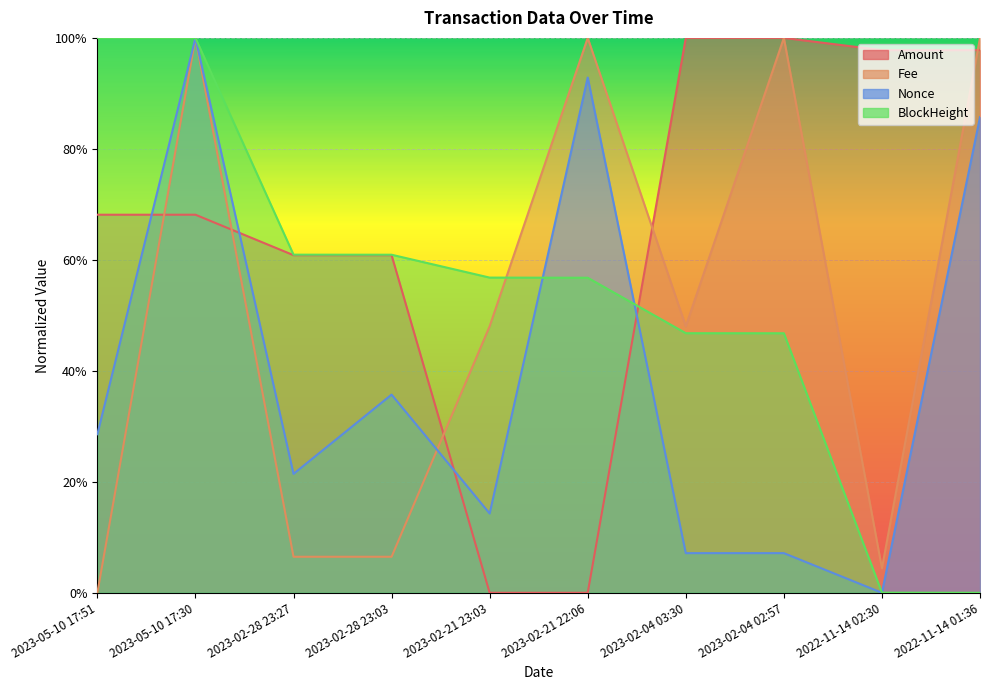

Reading right to left, what are all the values shown in this chart?

Amount: 2022-11-14 01:36=1.0	2022-11-14 02:30=1.0	2023-02-04 02:57=1.0	2023-02-04 03:30=1.0	2023-02-21 22:06=0.0	2023-02-21 23:03=0.0	2023-02-28 23:03=0.6	2023-02-28 23:27=0.6	2023-05-10 17:30=0.7	2023-05-10 17:51=0.7
Fee: 2022-11-14 01:36=1.0	2022-11-14 02:30=0.0	2023-02-04 02:57=1.0	2023-02-04 03:30=0.5	2023-02-21 22:06=1.0	2023-02-21 23:03=0.5	2023-02-28 23:03=0.1	2023-02-28 23:27=0.1	2023-05-10 17:30=1.0	2023-05-10 17:51=0.0
Nonce: 2022-11-14 01:36=0.9	2022-11-14 02:30=0.0	2023-02-04 02:57=0.1	2023-02-04 03:30=0.1	2023-02-21 22:06=0.9	2023-02-21 23:03=0.1	2023-02-28 23:03=0.4	2023-02-28 23:27=0.2	2023-05-10 17:30=1.0	2023-05-10 17:51=0.3
BlockHeight: 2022-11-14 01:36=0.0	2022-11-14 02:30=0.0	2023-02-04 02:57=0.5	2023-02-04 03:30=0.5	2023-02-21 22:06=0.6	2023-02-21 23:03=0.6	2023-02-28 23:03=0.6	2023-02-28 23:27=0.6	2023-05-10 17:30=1.0	2023-05-10 17:51=1.0